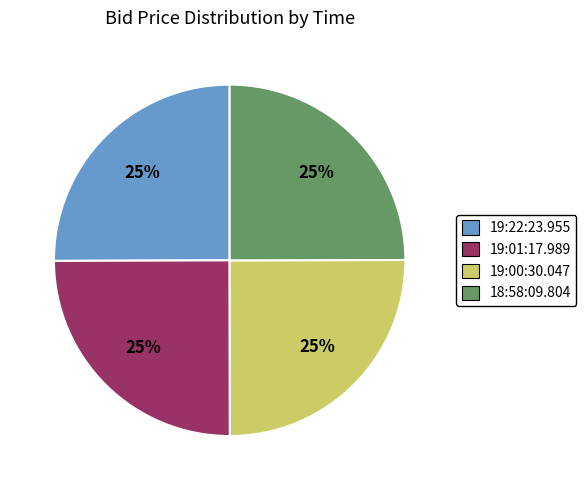

How many slices are in this pie chart?

4